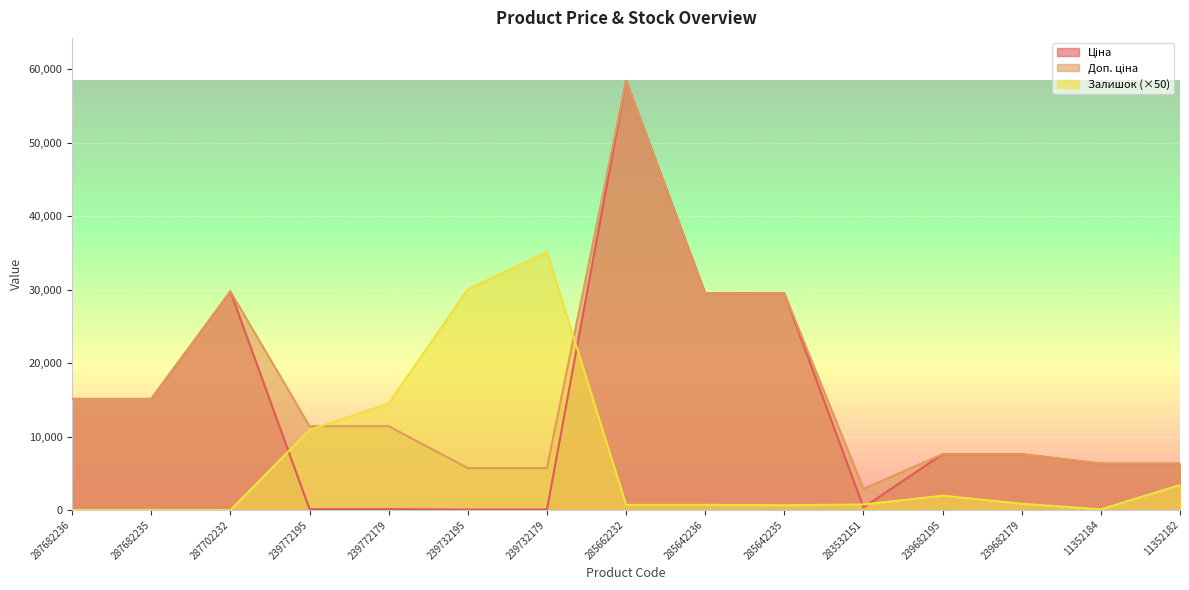

Rank the series by their average value, from lowest to highest.

Залишок, Ціна, Доп. ціна